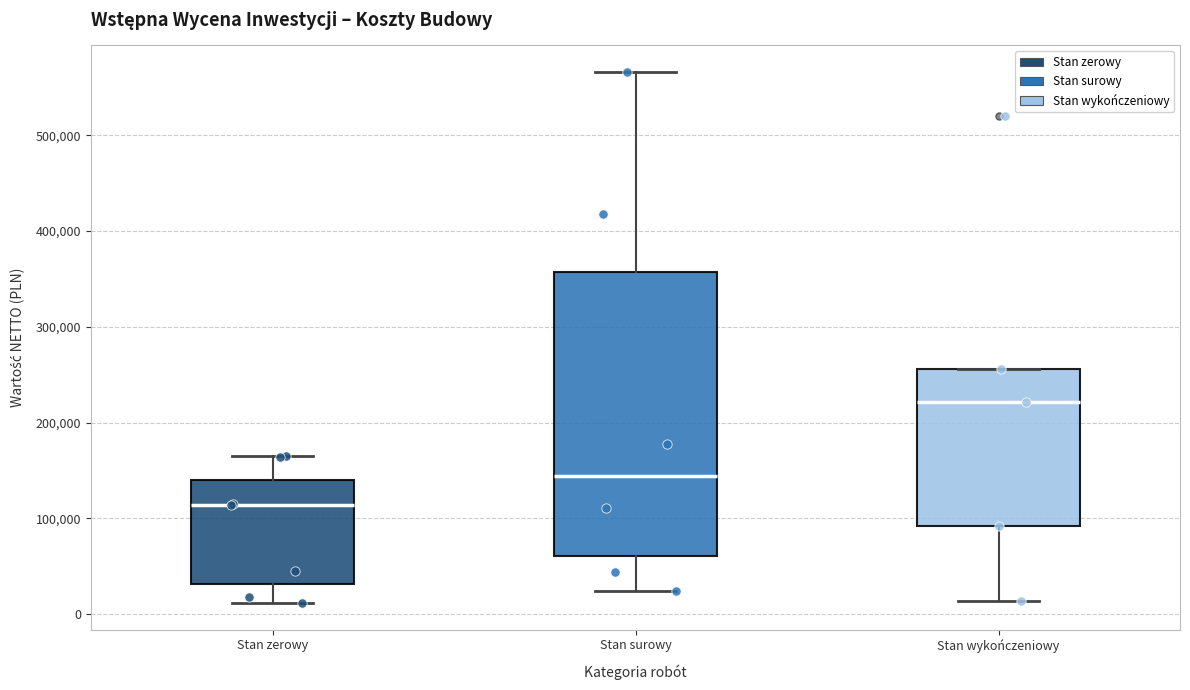

Reading left to right, transcribe this box plot: for each box, give where its median line is, the range the box spans, and where its two whiskers end, as read against the y-axis. The values are not printed on the chart, so give them approximately, as read against the axis.

Stan zerowy: median 110000, box 30000 to 140000, whiskers 10000 to 160000
Stan surowy: median 140000, box 60000 to 360000, whiskers 20000 to 570000
Stan wykończeniowy: median 220000, box 90000 to 260000, whiskers 10000 to 260000